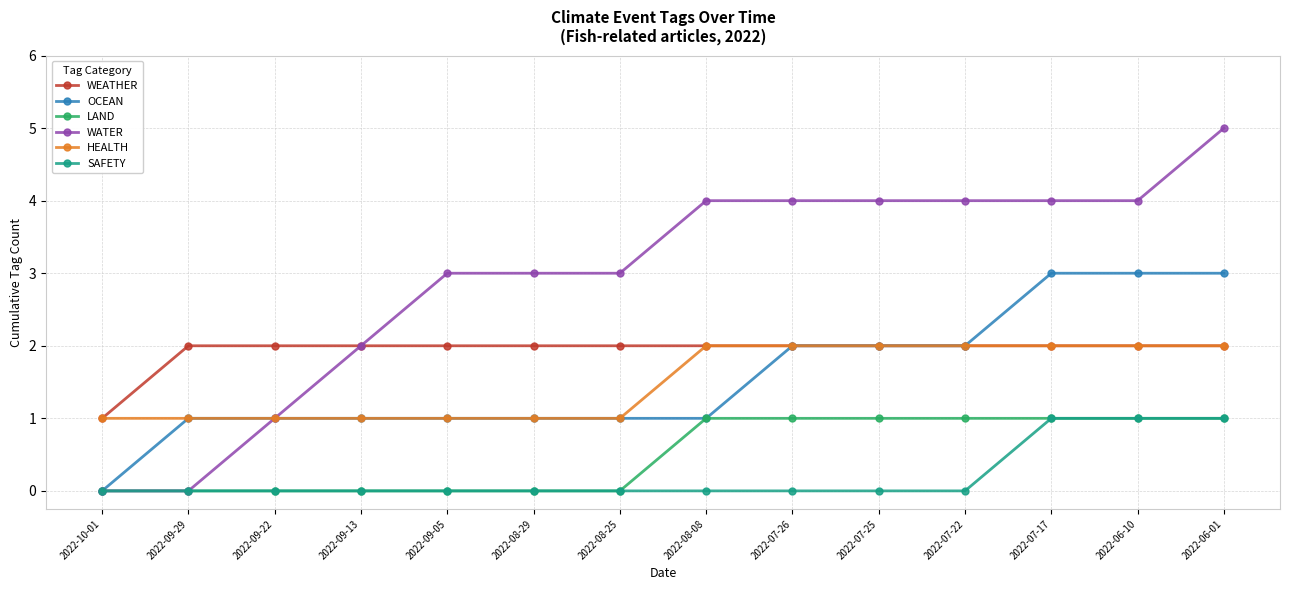

True or false: WEATHER and LAND cross at least once.

False